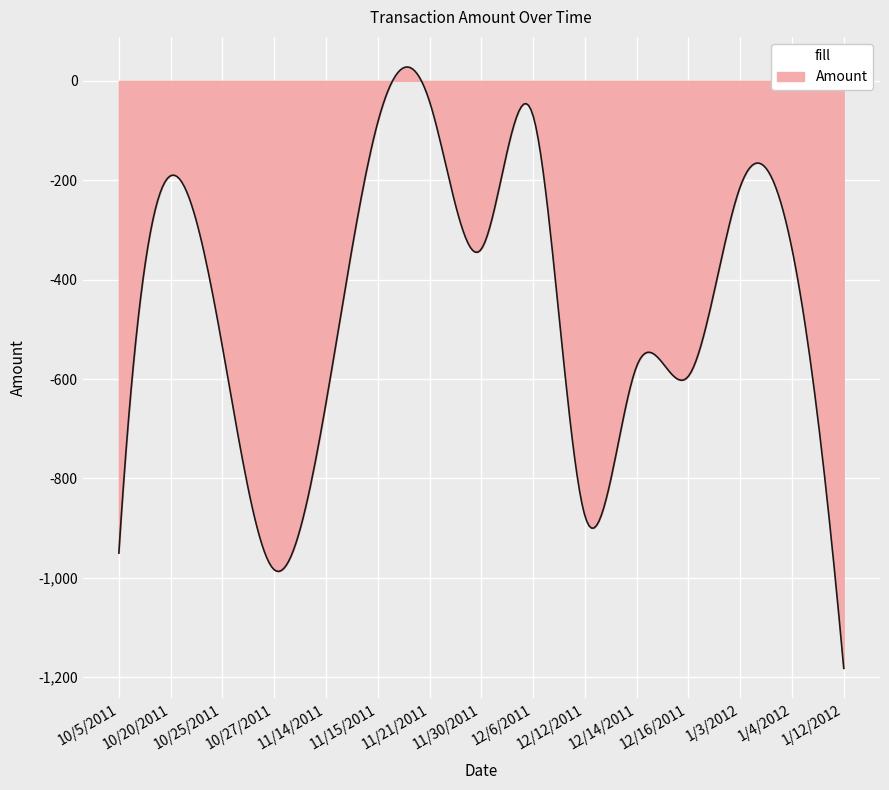

What is the greatest value displayed?

28.0